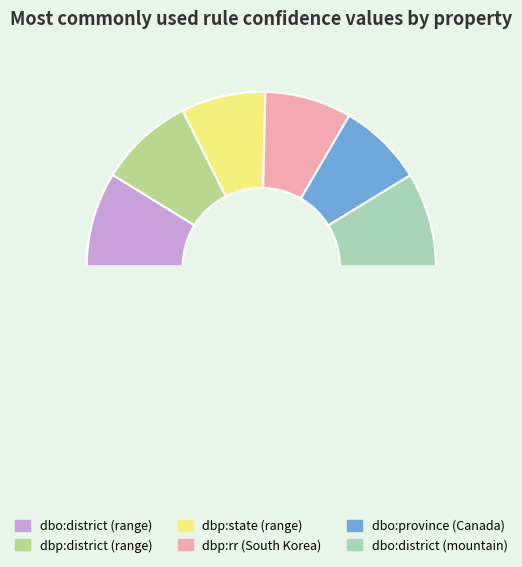

How many slices are in this pie chart?

7